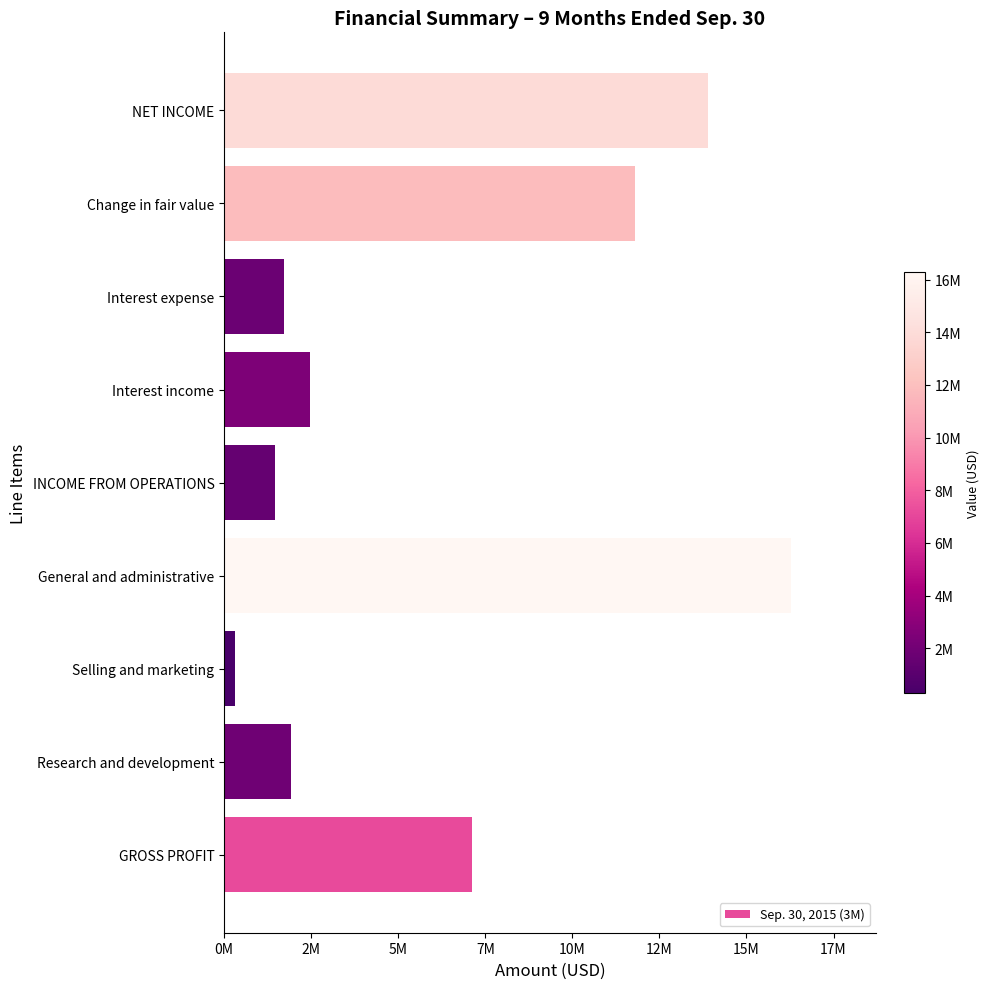

Does the chart contain any negative values?

No